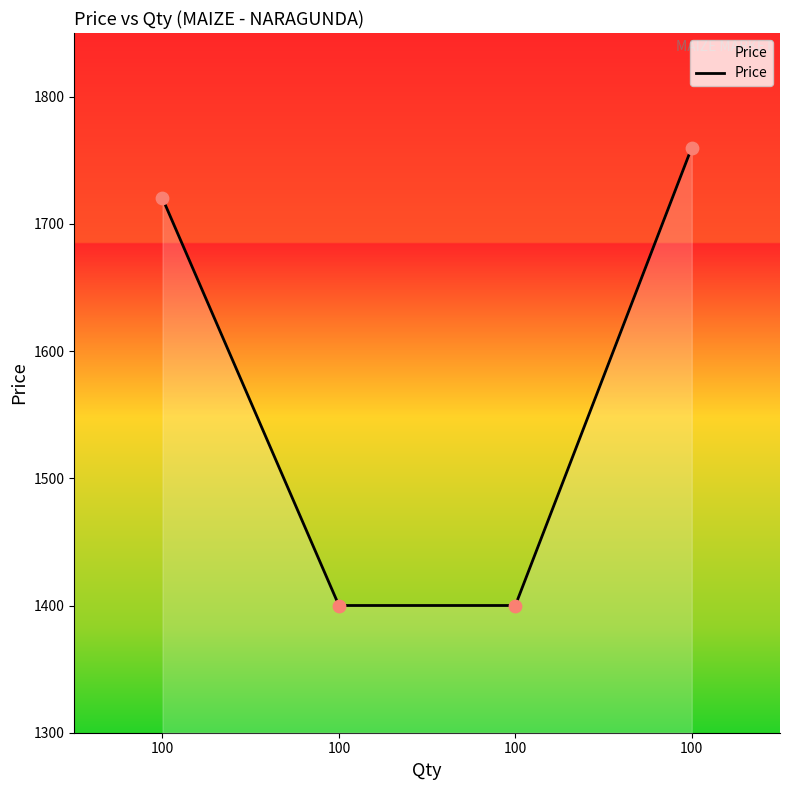

Approximately how many times larger is the value at 100 compared to 100?

0.8